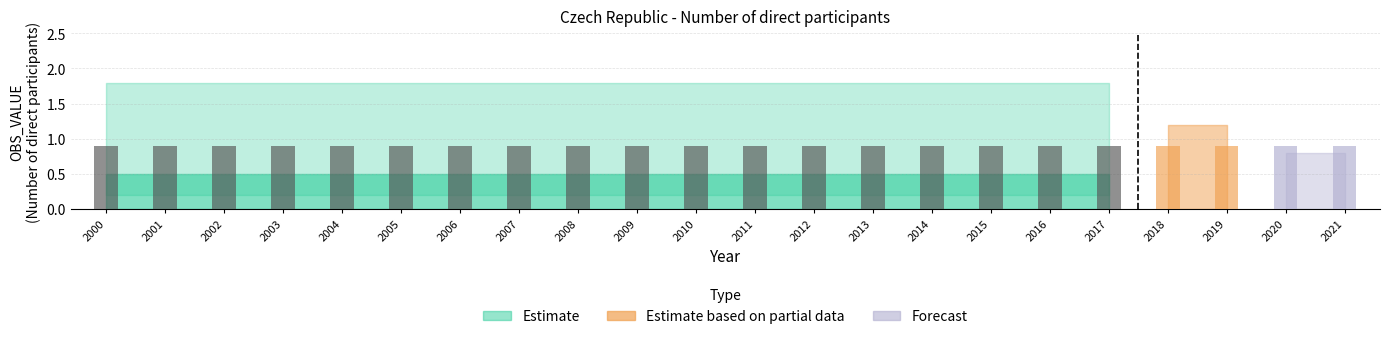

Which series has the widest spread of values?

Estimate